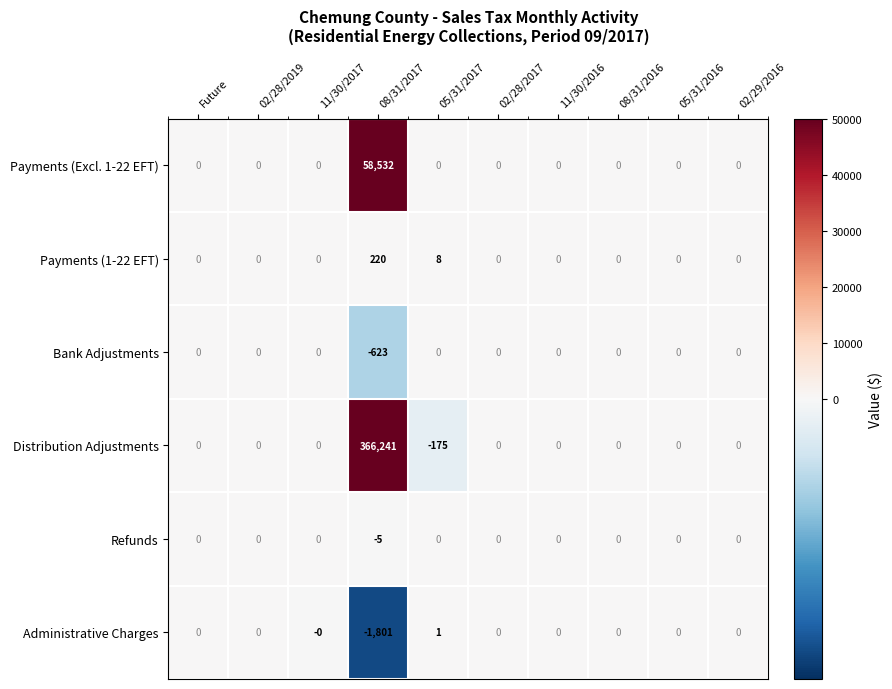

Is it true that Payments (1-22 EFT) equals 0 at 11/30/2017?

True